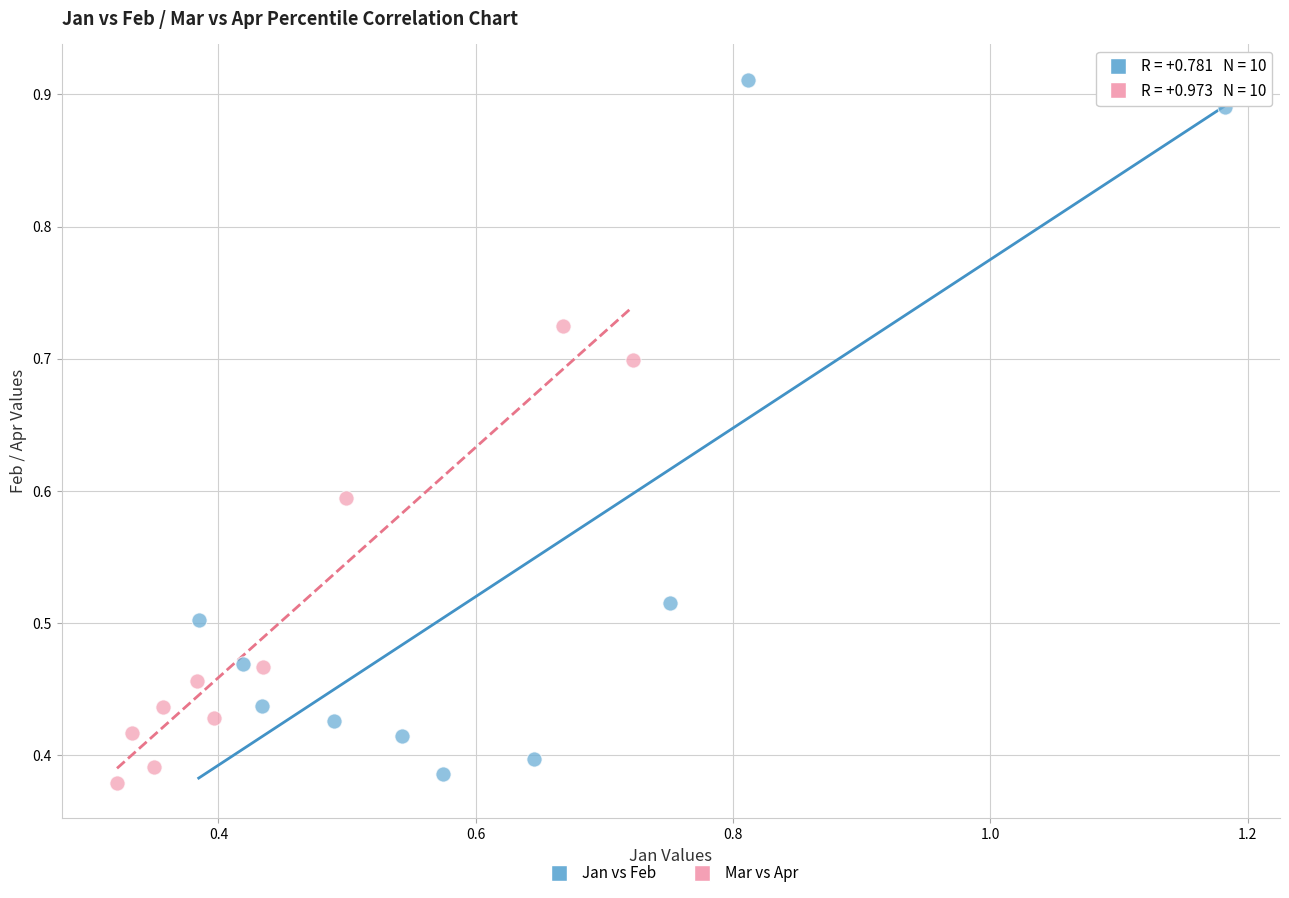

Which series has the widest spread of Y values?

Jan vs Feb